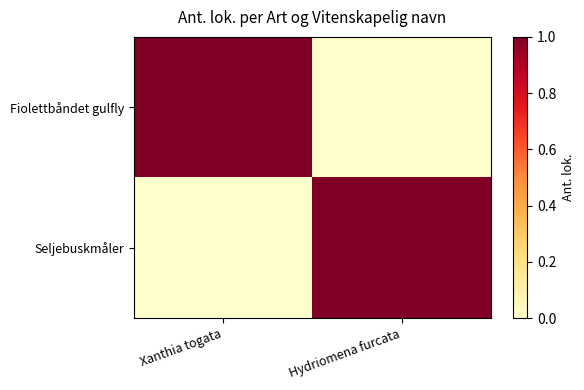

Rank the series by their maximum value, from lowest to highest.

Fiolettbåndet gulfly, Seljebuskmåler